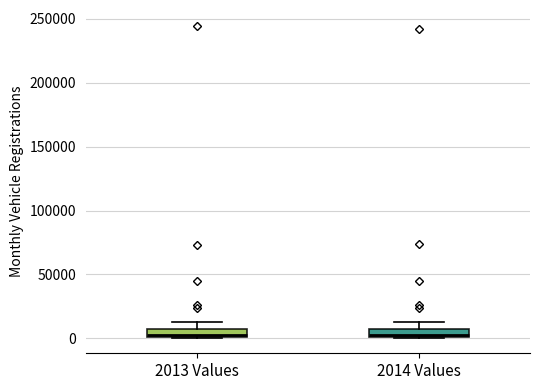

Where is the upper edge of the box for 2013 Values on the y-axis? The values are not printed on the chart, so give them approximately, as read against the axis.

5000